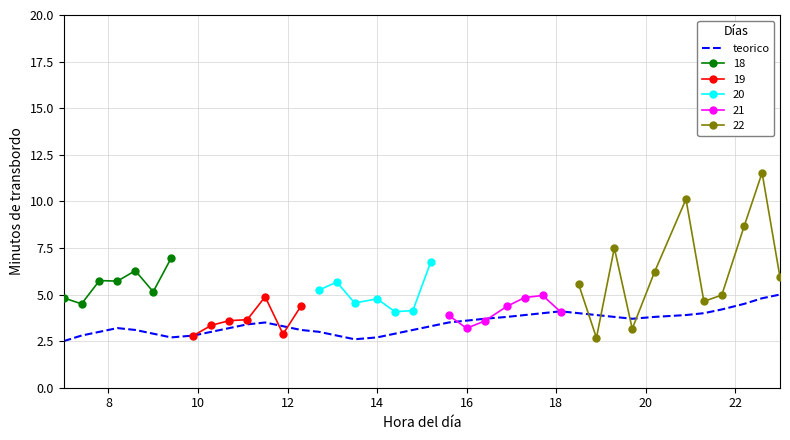

How many values are below 3?

9